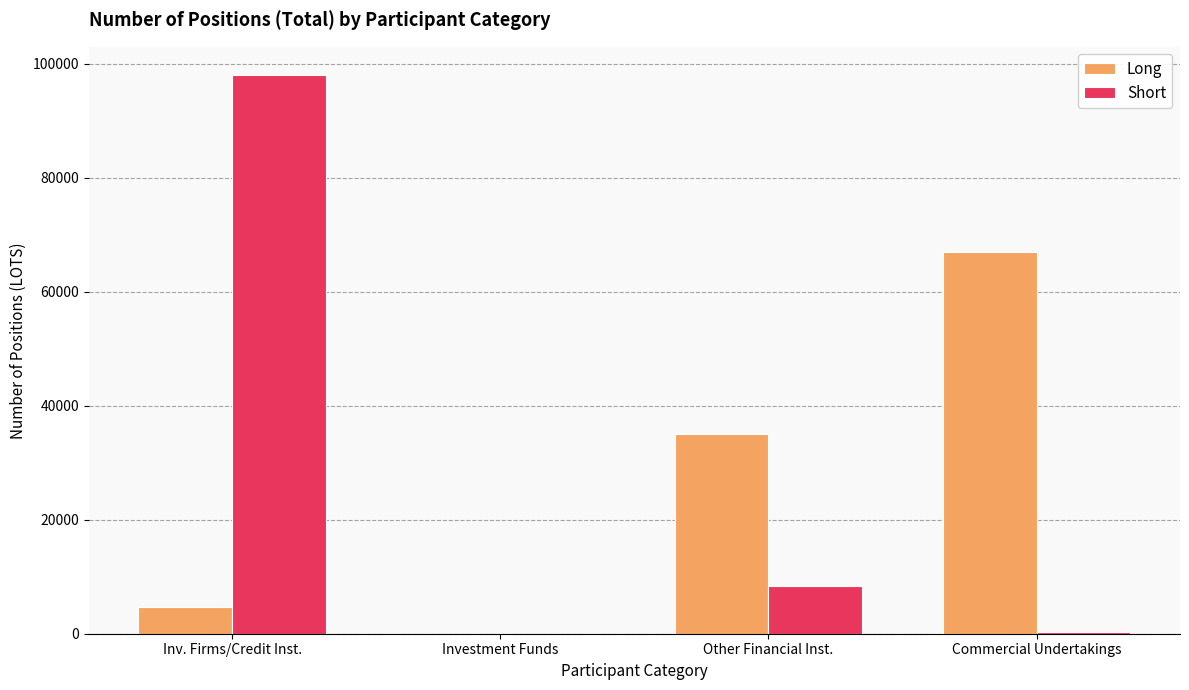

At which label does Short reach its peak?

Inv. Firms/Credit Inst.